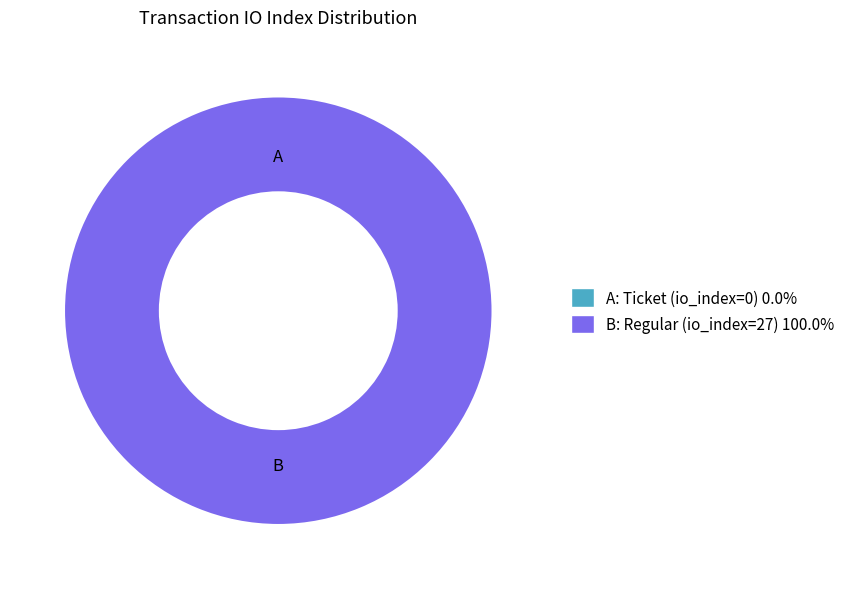

What is the largest slice in the pie chart?

Regular (io_index=27)